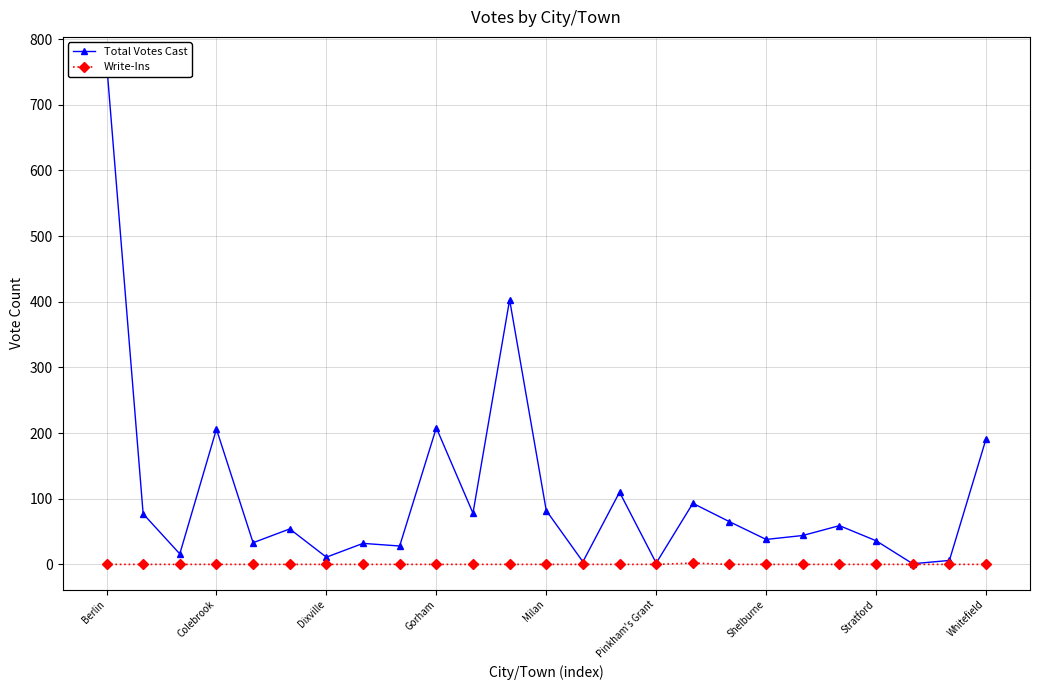

True or false: Total Votes Cast has a value of 83 at Pinkham's Grant.

False